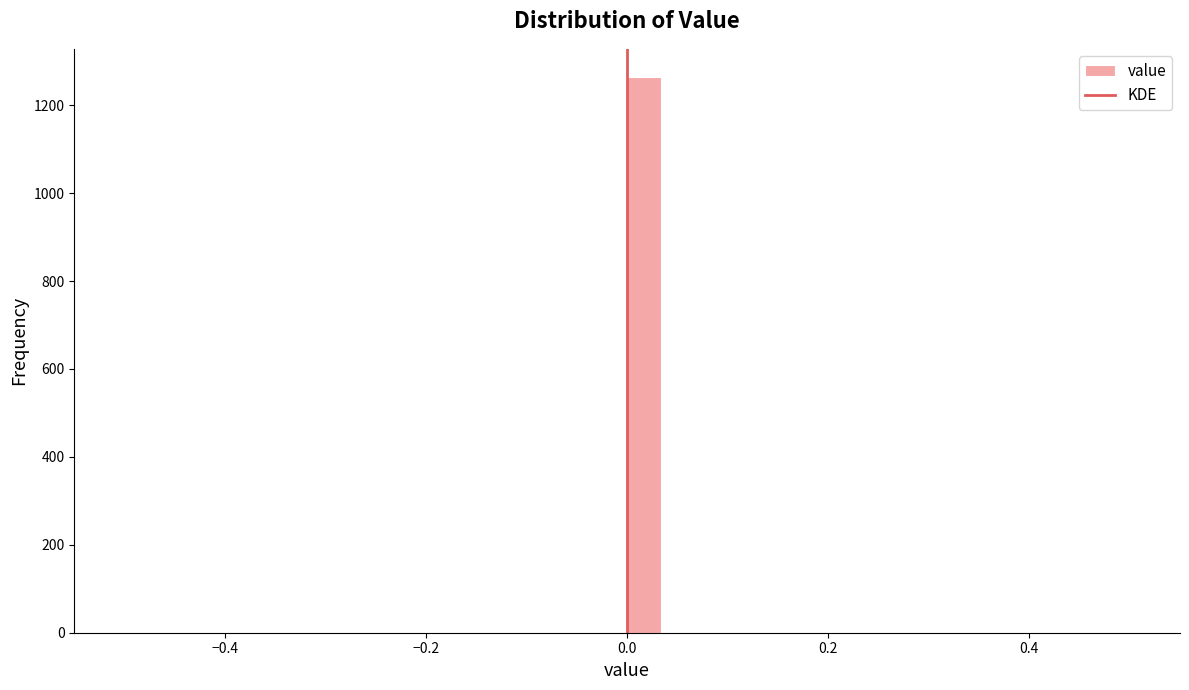

Read against the x-axis, roughly where is the centre of the tallest bar?

0.02